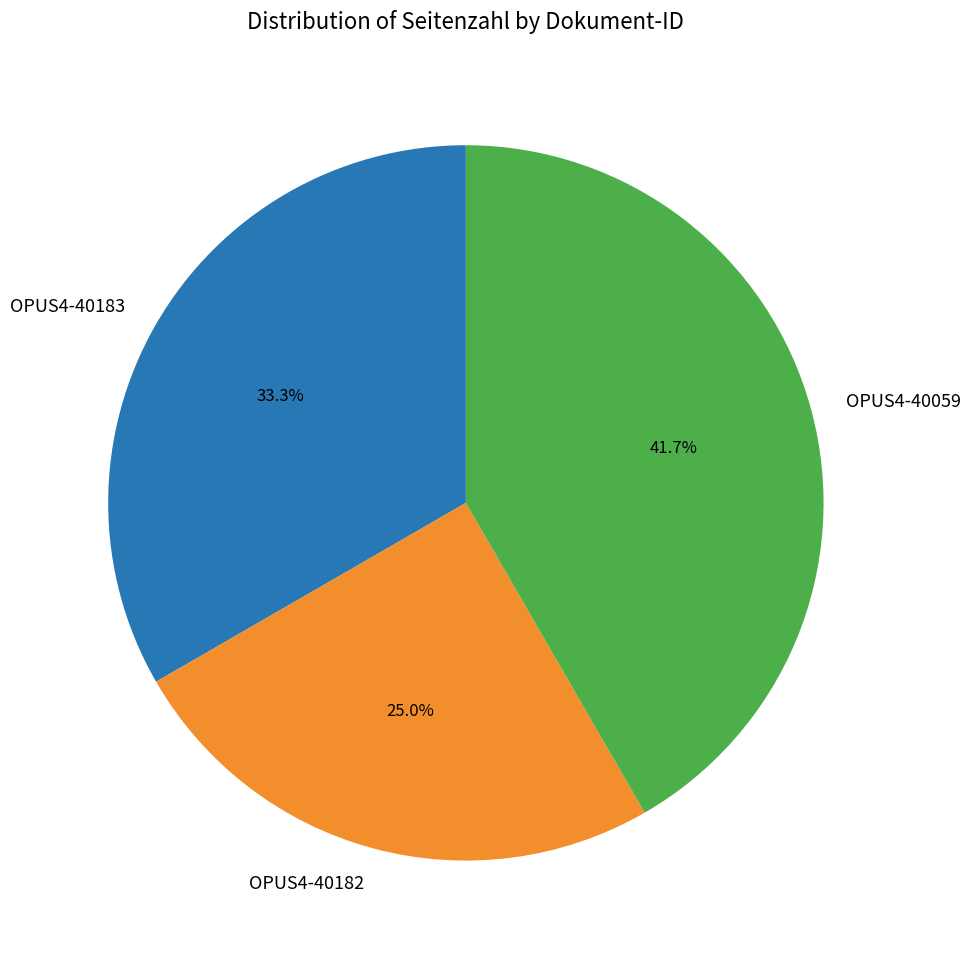

Between OPUS4-40059 and OPUS4-40183, which is larger?

OPUS4-40059